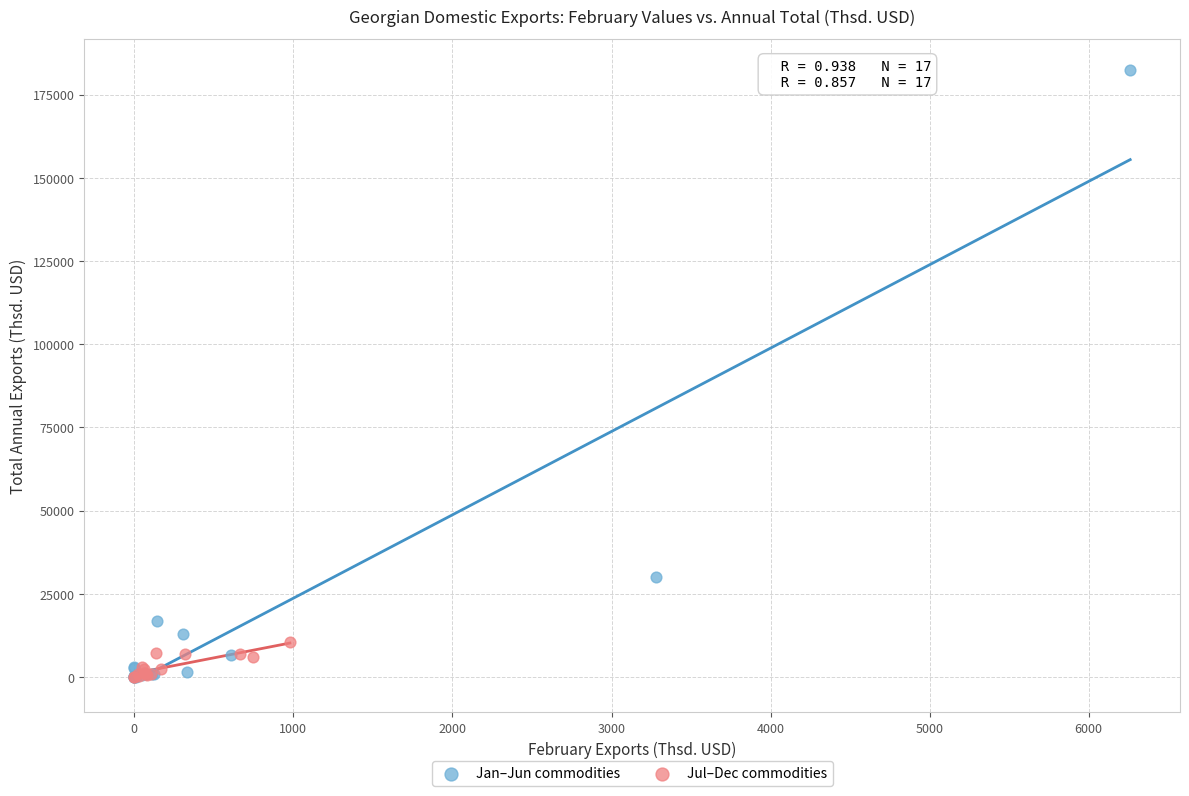

Which series has the widest spread of Y values?

Jan–Jun commodities